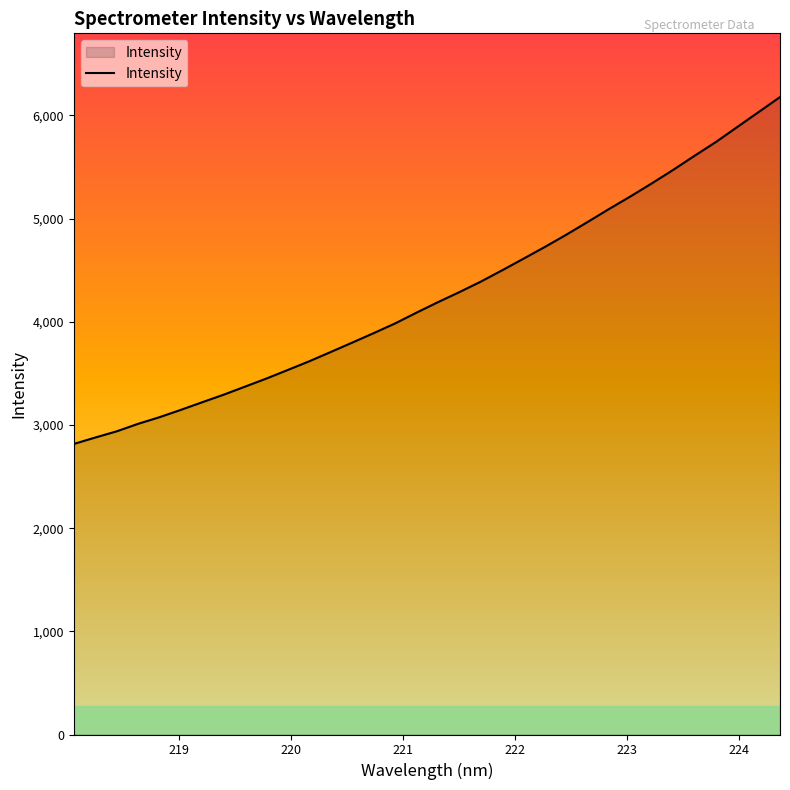

What is the difference between the maximum and minimum values?

3362.3